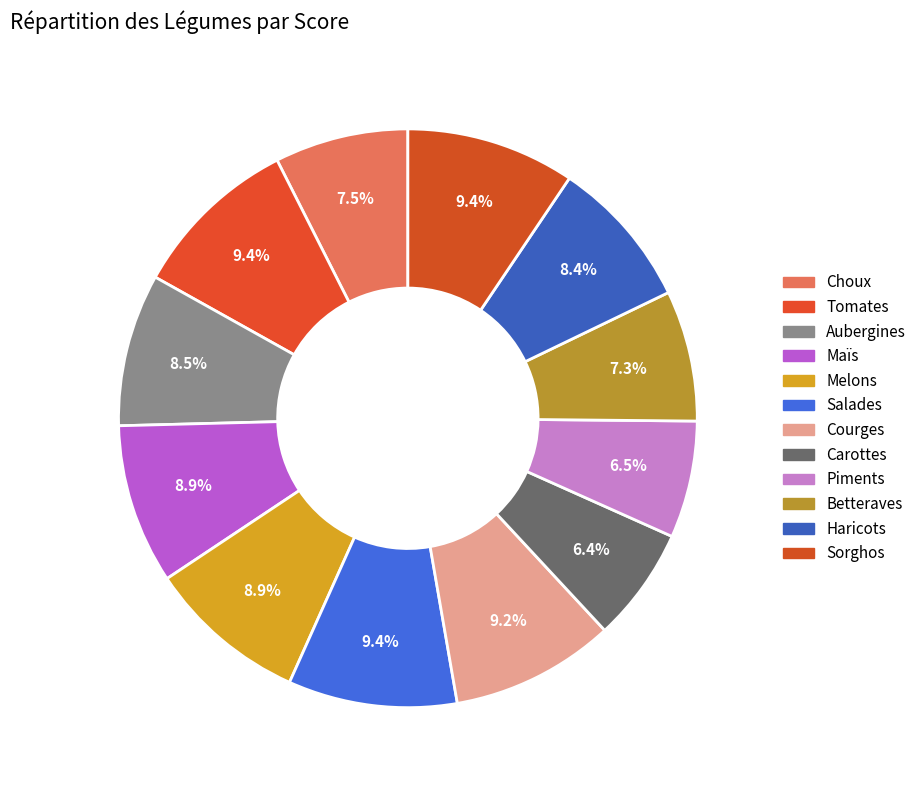

Do Piments and Betteraves together represent more than half of the pie?

No